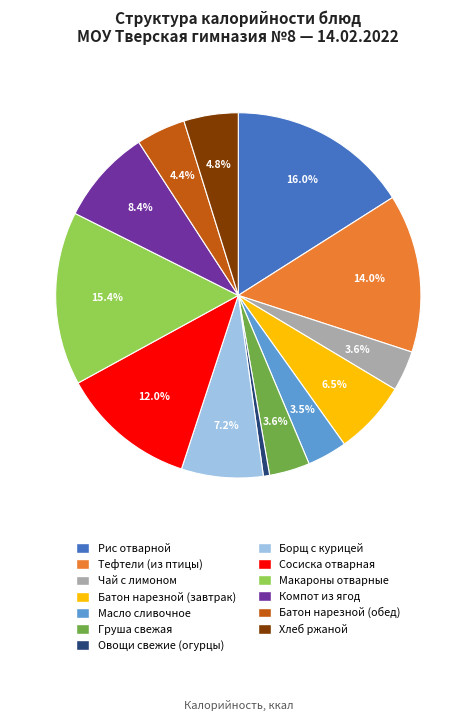

Is there any slice that represents more than half of the pie?

No